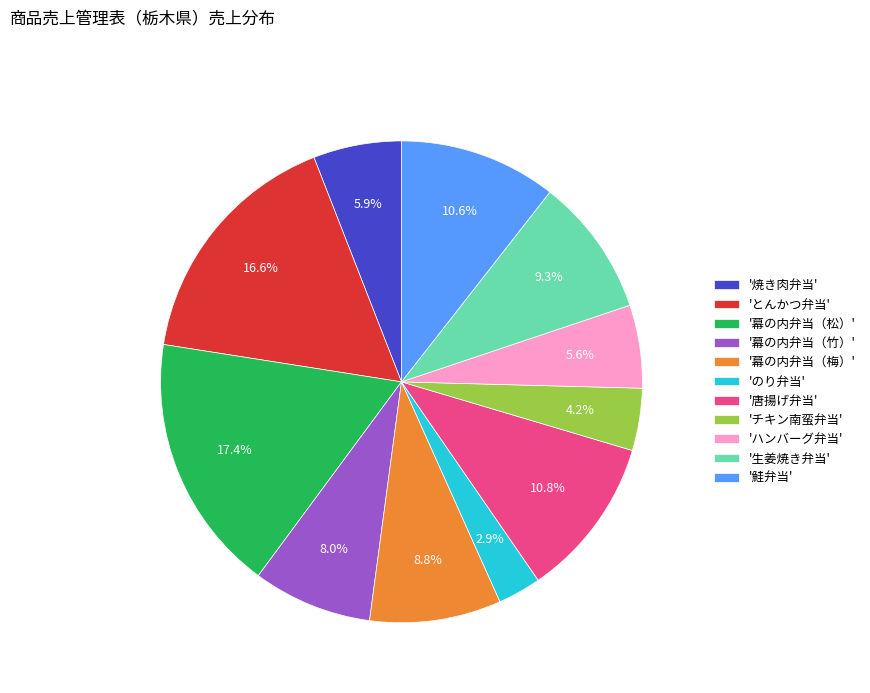

Approximately how many times larger is the value at '幕の内弁当（竹）' compared to 'のり弁当'?

2.8